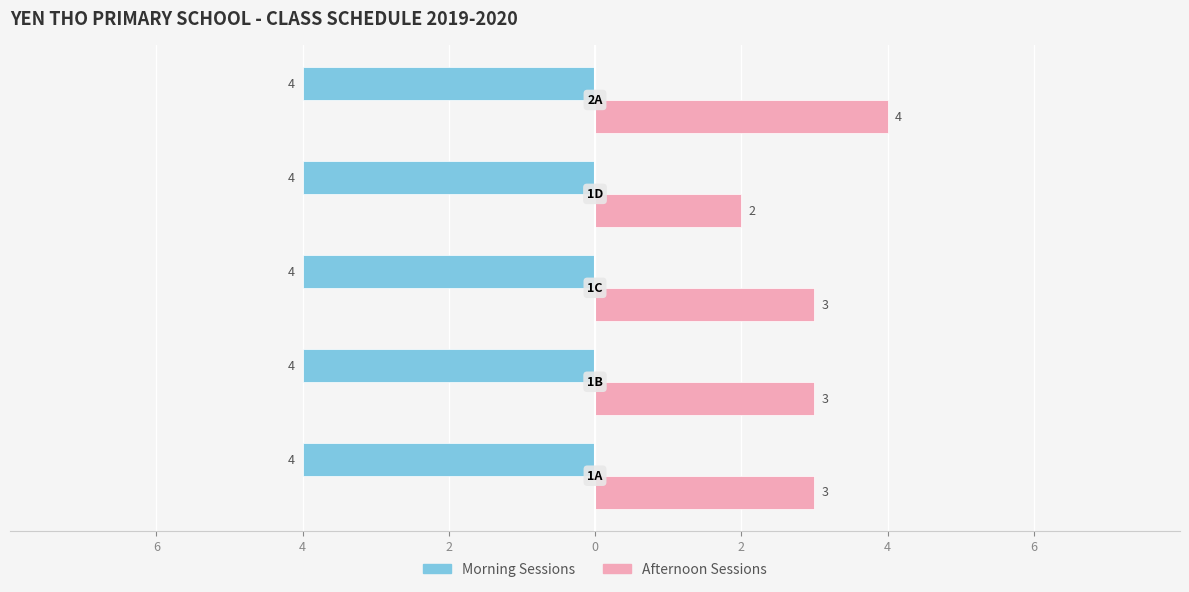

How many values in the Afternoon Sessions series exceed 3?

1